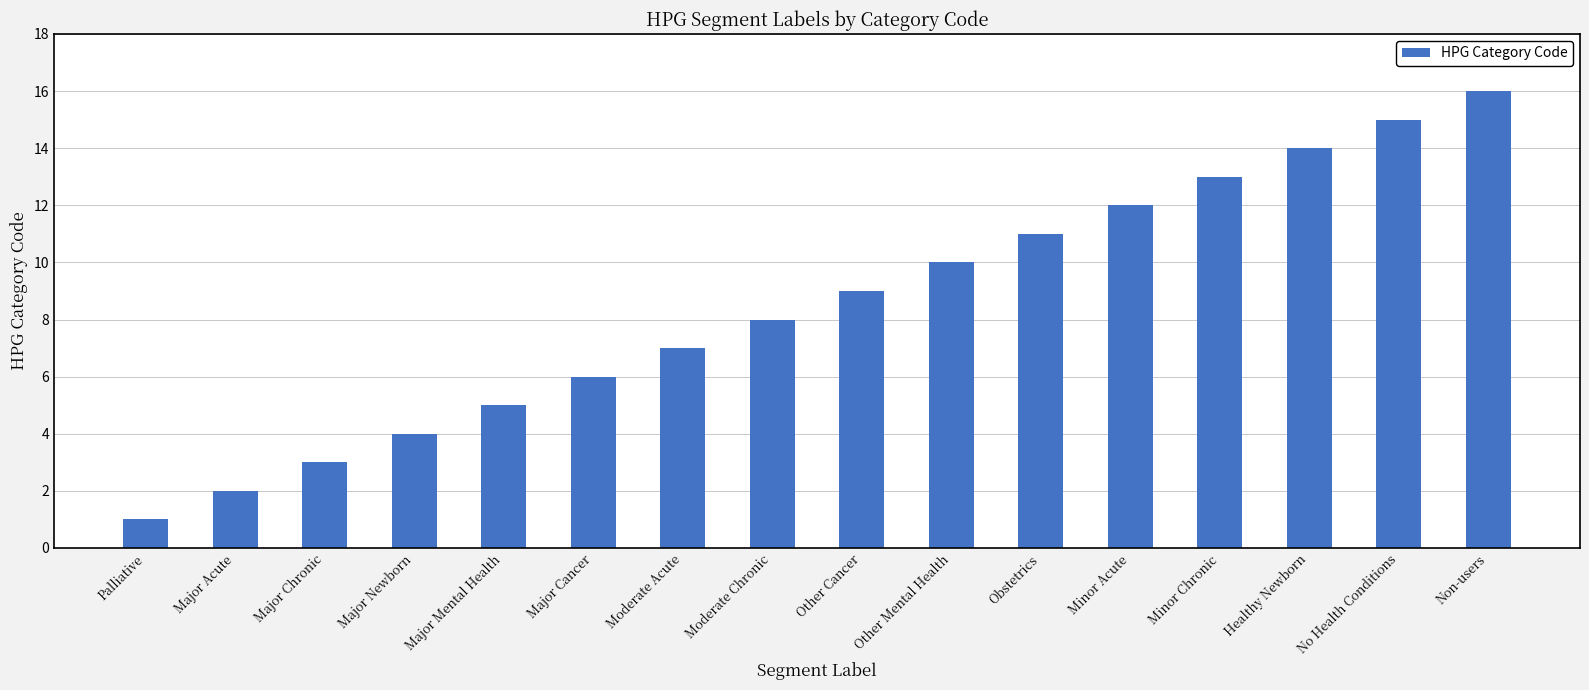

Reading left to right, what are all the values shown in this chart?

Palliative=1	Major Acute=2	Major Chronic=3	Major Newborn=4	Major Mental Health=5	Major Cancer=6	Moderate Acute=7	Moderate Chronic=8	Other Cancer=9	Other Mental Health=10	Obstetrics=11	Minor Acute=12	Minor Chronic=13	Healthy Newborn=14	No Health Conditions=15	Non-users=16